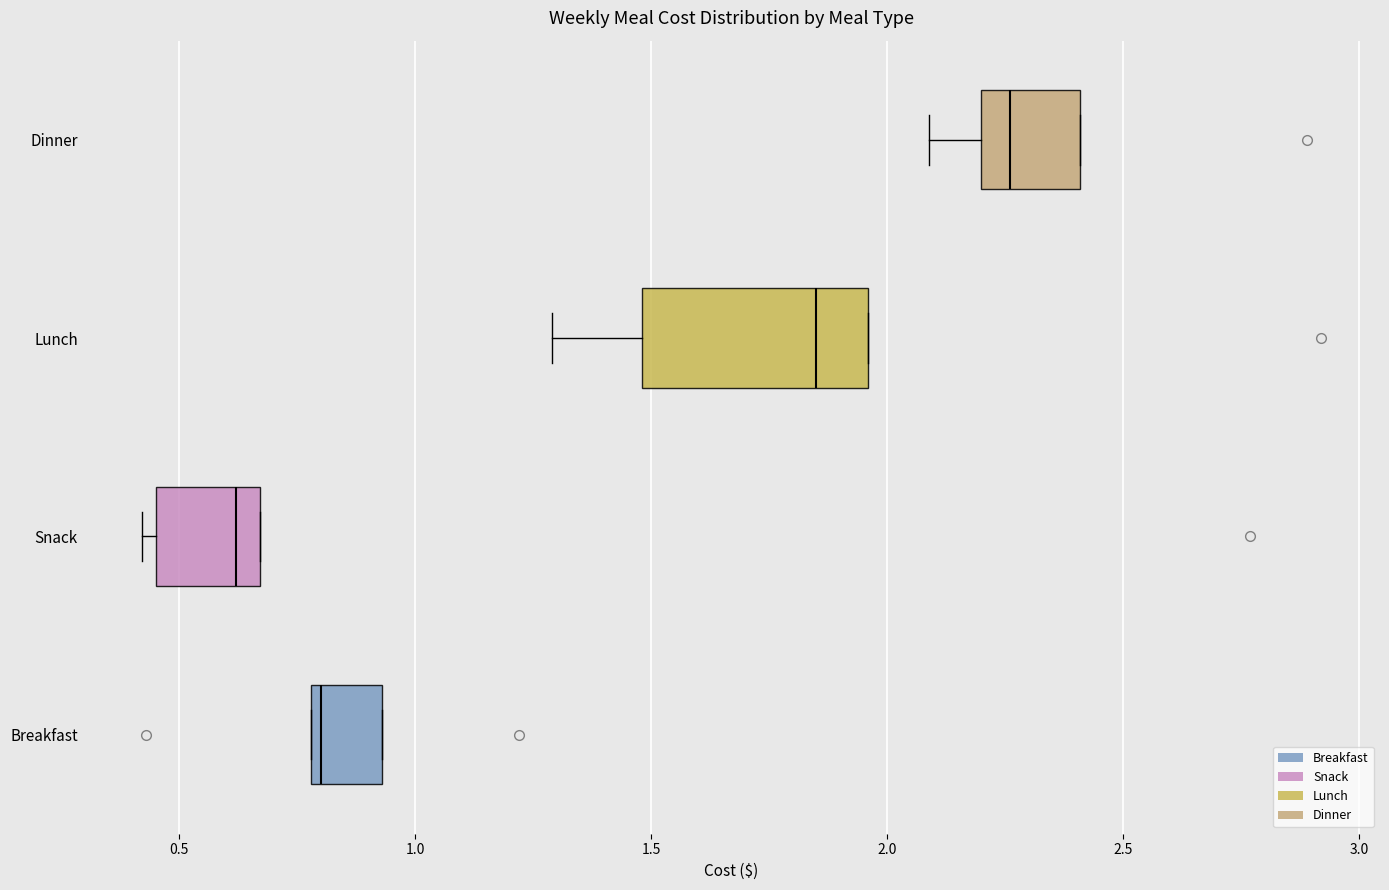

Reading bottom to top, transcribe this box plot: for each box, give where its median line is, the range the box spans, and where its two whiskers end, as read against the x-axis. The values are not printed on the chart, so give them approximately, as read against the axis.

Breakfast: median 0.80 (just right of the box's left edge), box 0.80 to 0.95, whiskers 0.80 to 0.95
Snack: median 0.60, box 0.45 to 0.65, whiskers 0.40 to 0.65
Lunch: median 1.85, box 1.50 to 1.95, whiskers 1.30 to 1.95
Dinner: median 2.25, box 2.20 to 2.40, whiskers 2.10 to 2.40